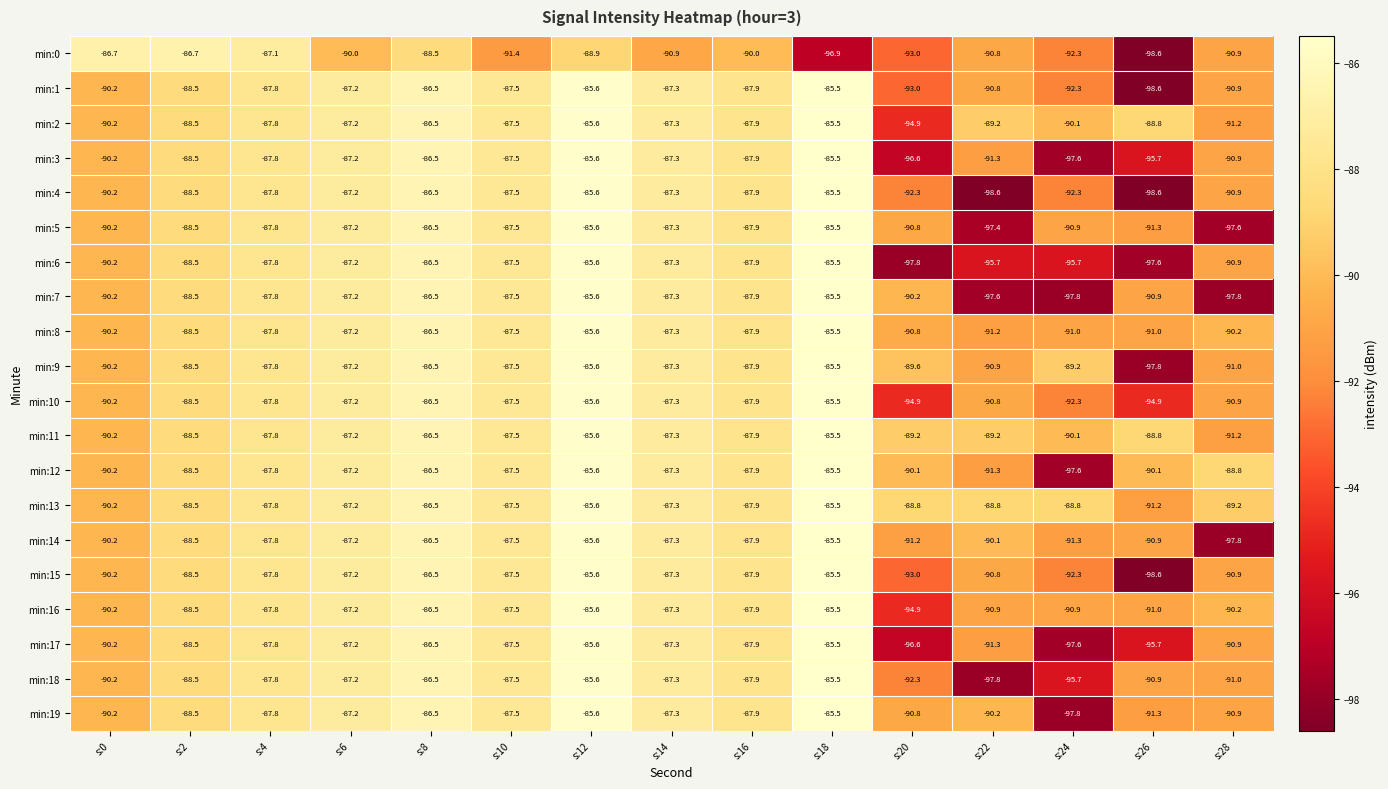

At which label does min:8 first exceed -87?

s:8